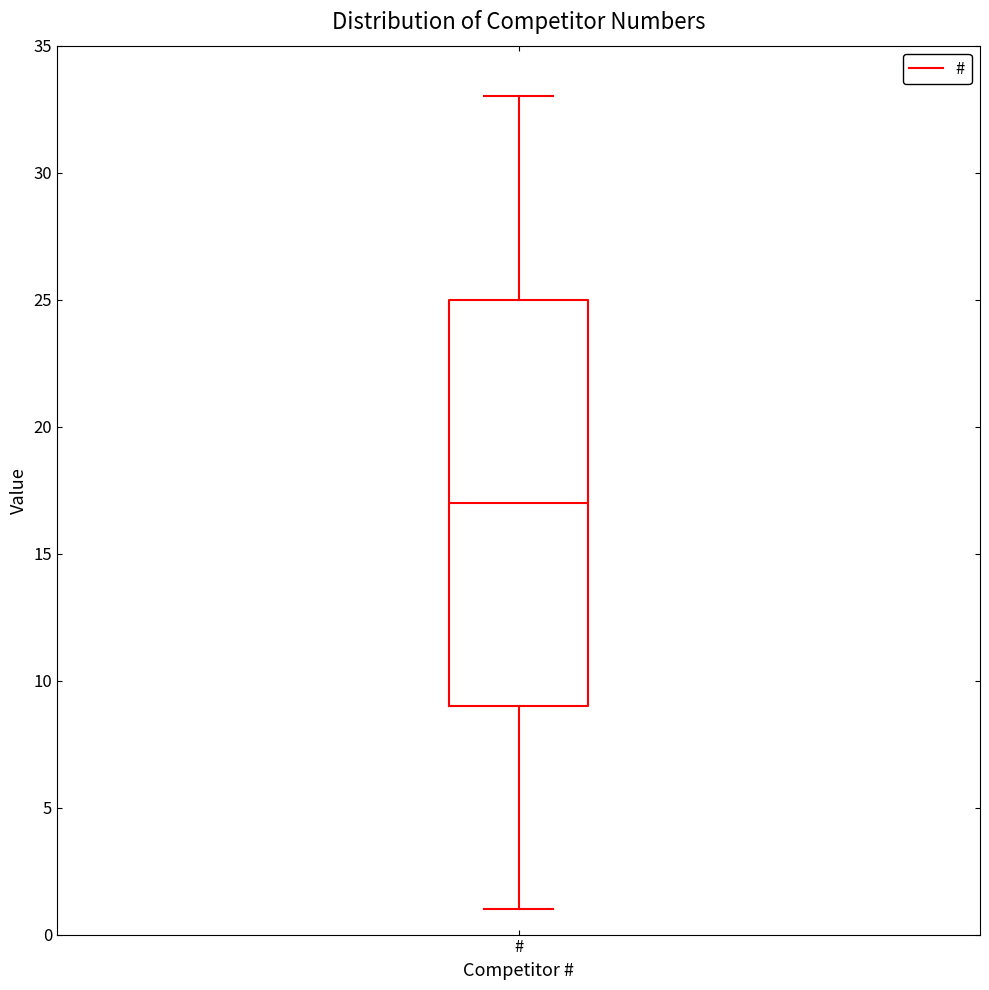

Transcribe this box plot: give where the median line is, the range the box spans, and where the two whiskers end, as read against the y-axis. The values are not printed on the chart, so give them approximately, as read against the axis.

median 17, box 9 to 25, whiskers 1 to 33